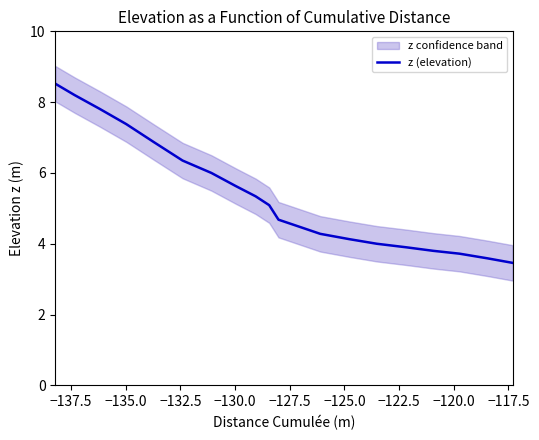

What is the maximum value for z (elevation)?

8.5